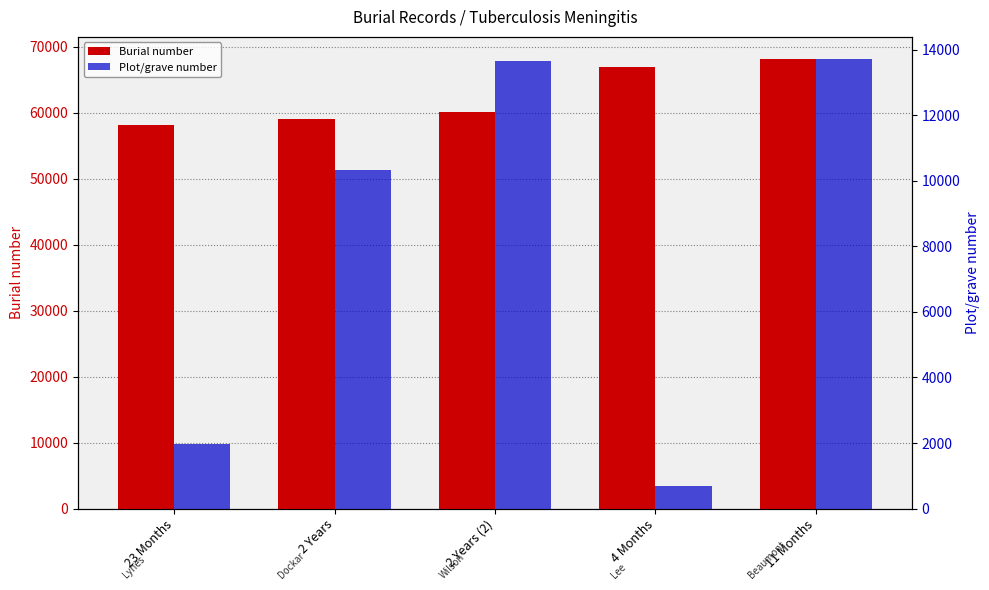

Reading right to left, extract all data points from this chart.

Burial number: 68115	66972	60069	59081	58141
Plot/grave number: 13709	679	13661	10346	1956